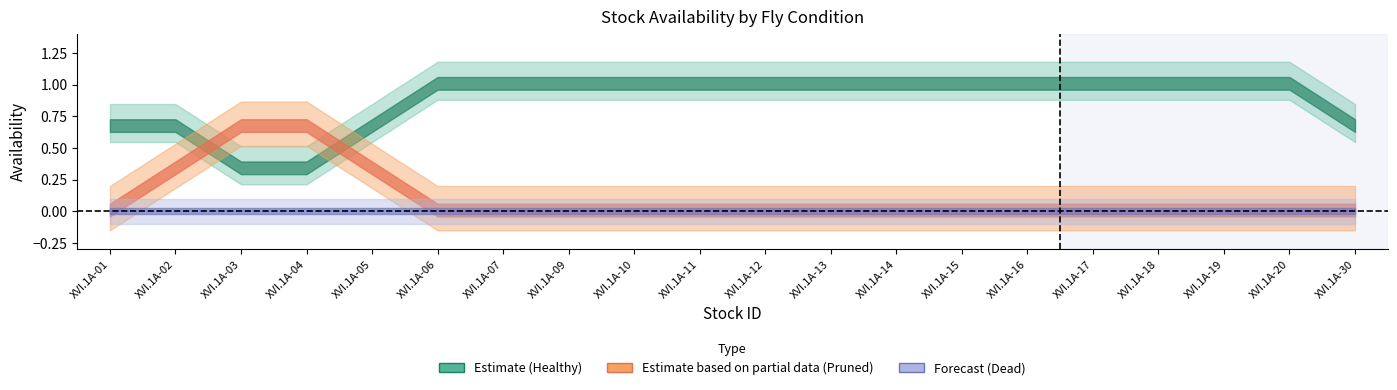

True or false: Pruned and Dead cross at least once.

False